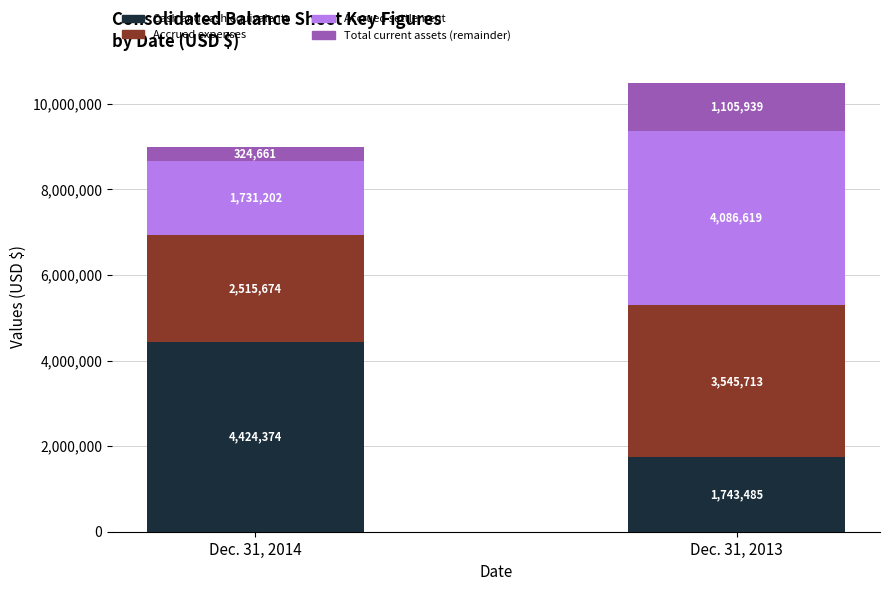

The value of Cash and cash equivalents at Dec. 31, 2014 is 4424374. True or false?

True